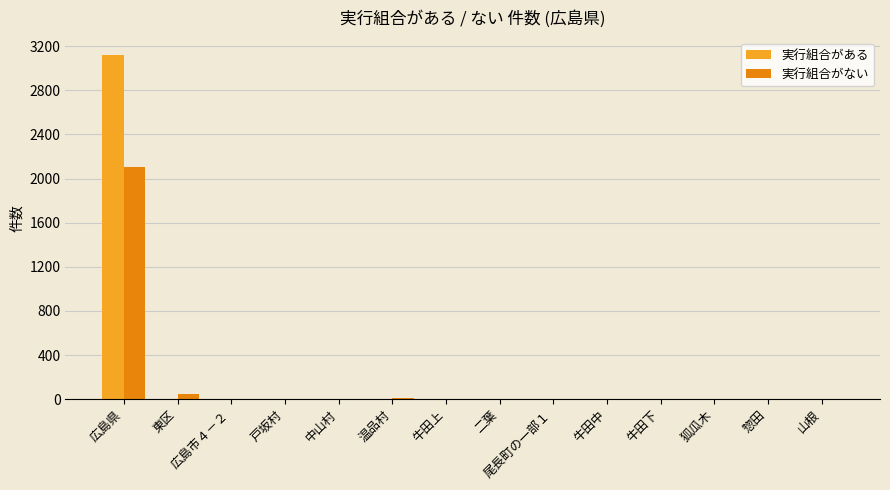

At which category is the sum across all series the highest?

広島県